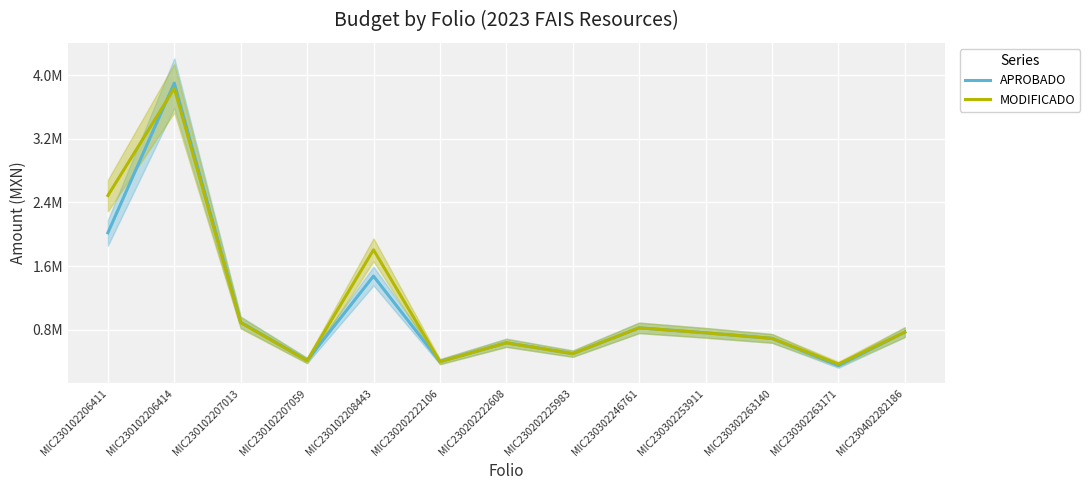

True or false: MODIFICADO has a value of 230212.0 at MIC230302253911.

False